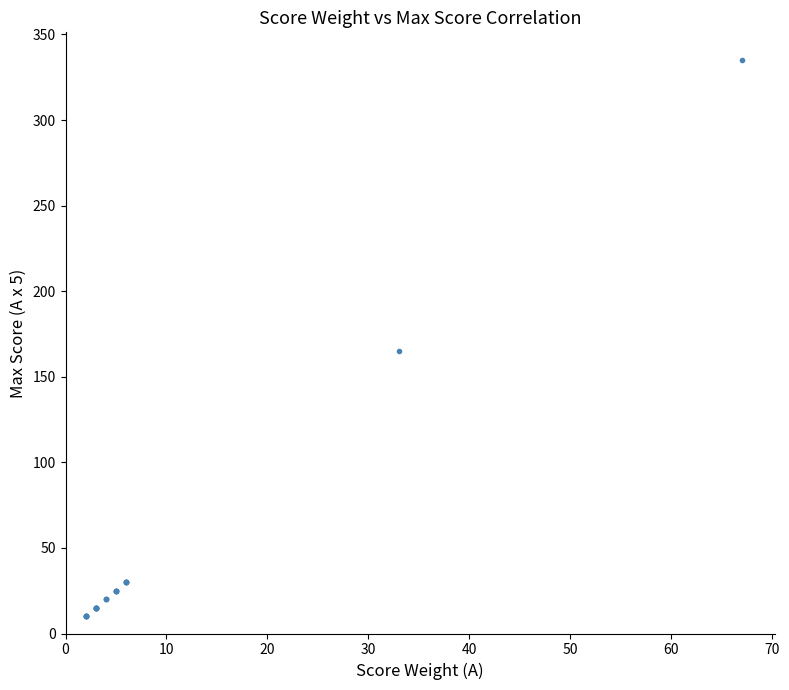

What Y value in the scatter plot is closest to 172?

165